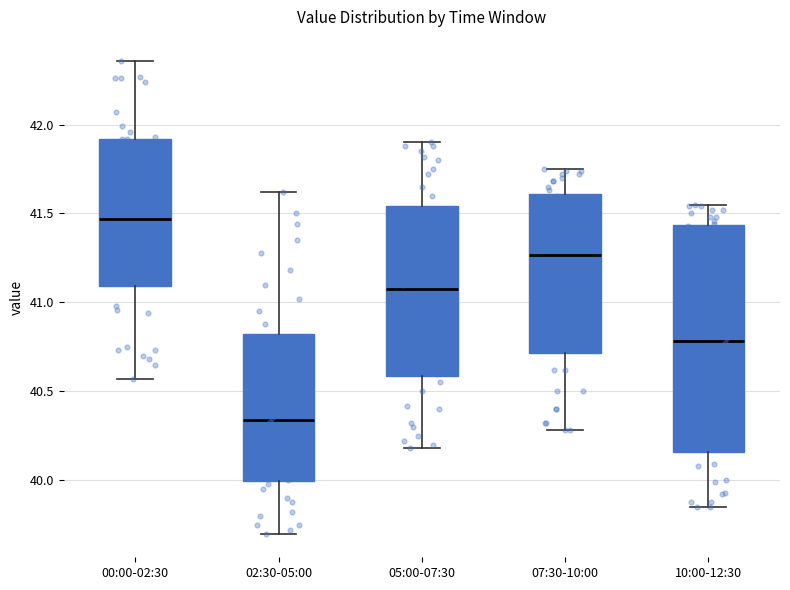

Comparing the boxes themselves (not the whiskers), which one is the tallest?

10:00-12:30